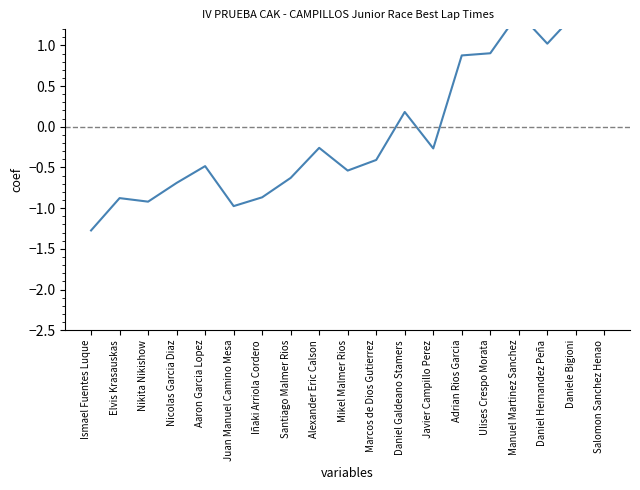

Rank the categories by value from lowest to highest.

Ismael Fuentes Luque, Juan Manuel Camino Mesa, Nikita Nikishow, Elvis Krasauskas, Iñaki Arriola Cordero, Nicolas Garcia Diaz, Santiago Malmer Rios, Mikel Malmer Rios, Aaron Garcia Lopez, Marcos de Dios Gutierrez, Javier Campillo Perez, Alexander Eric Calson, Daniel Galdeano Stamers, Adrian Rios Garcia, Ulises Crespo Morata, Daniel Hernandez Peña, Daniele Bigioni, Manuel Martinez Sanchez, Salomon Sanchez Henao